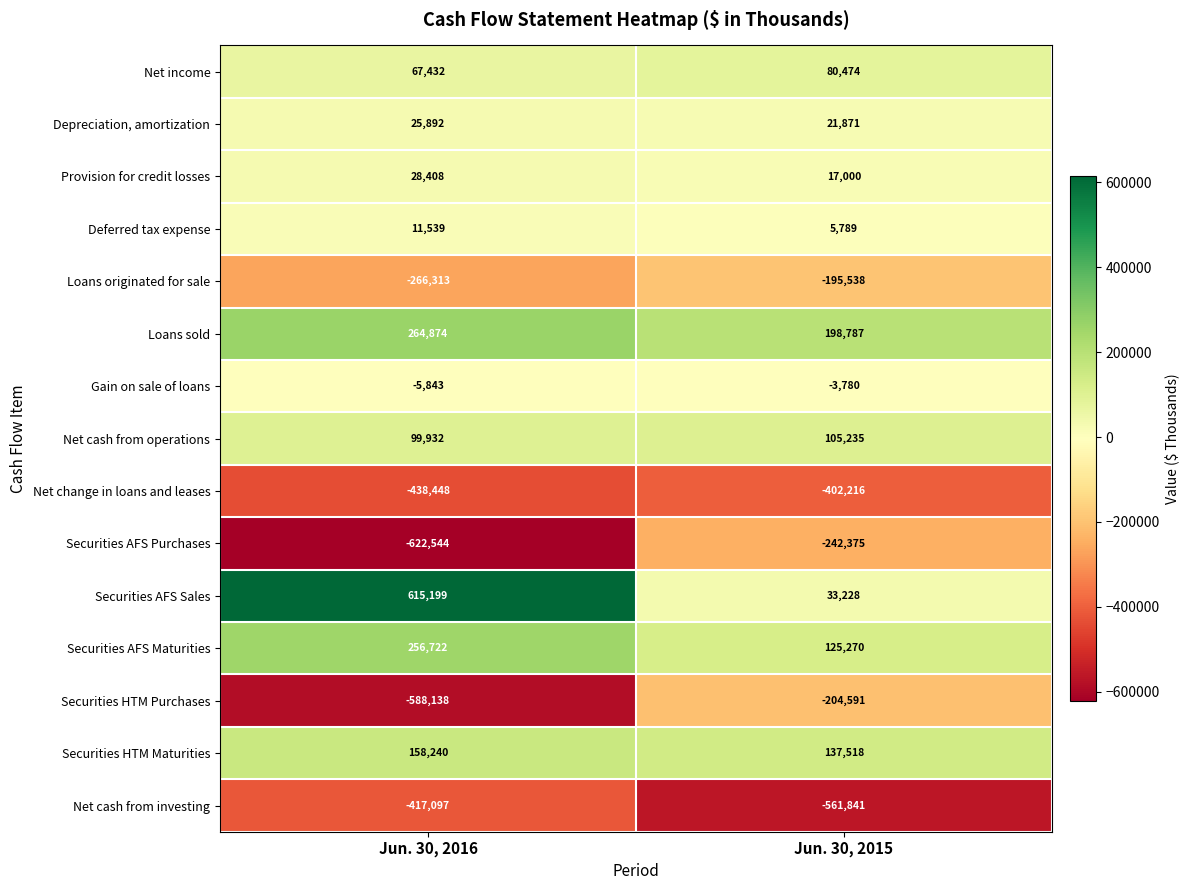

Which label corresponds to the largest value in the chart?

Jun. 30, 2016